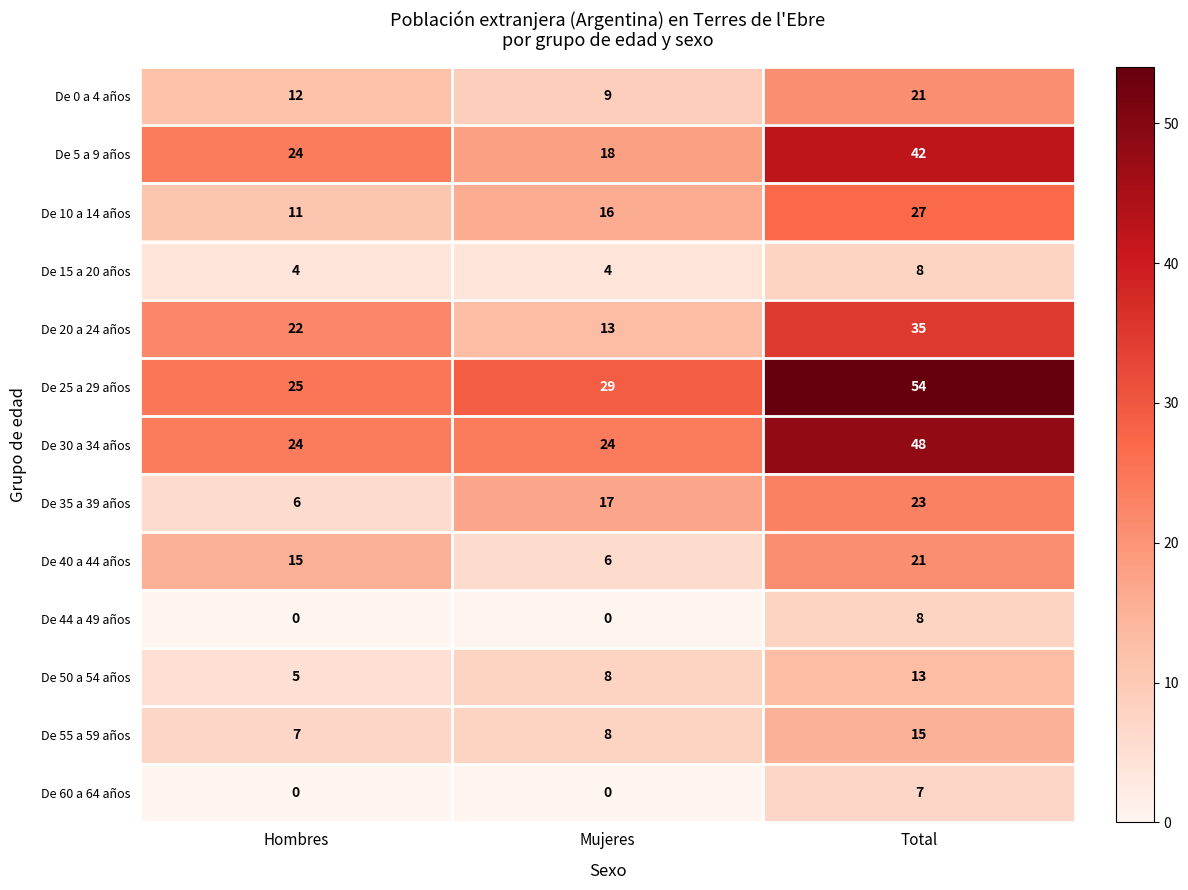

What is the spread (max minus min) of values at Hombres?

25